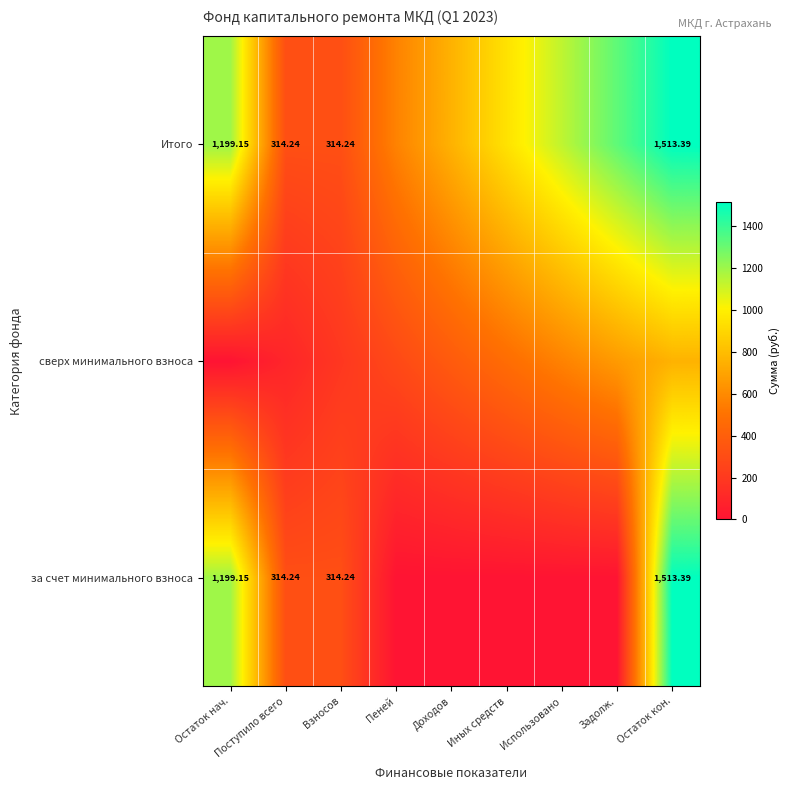

At which category does the chart reach its peak across all series?

Остаток кон.